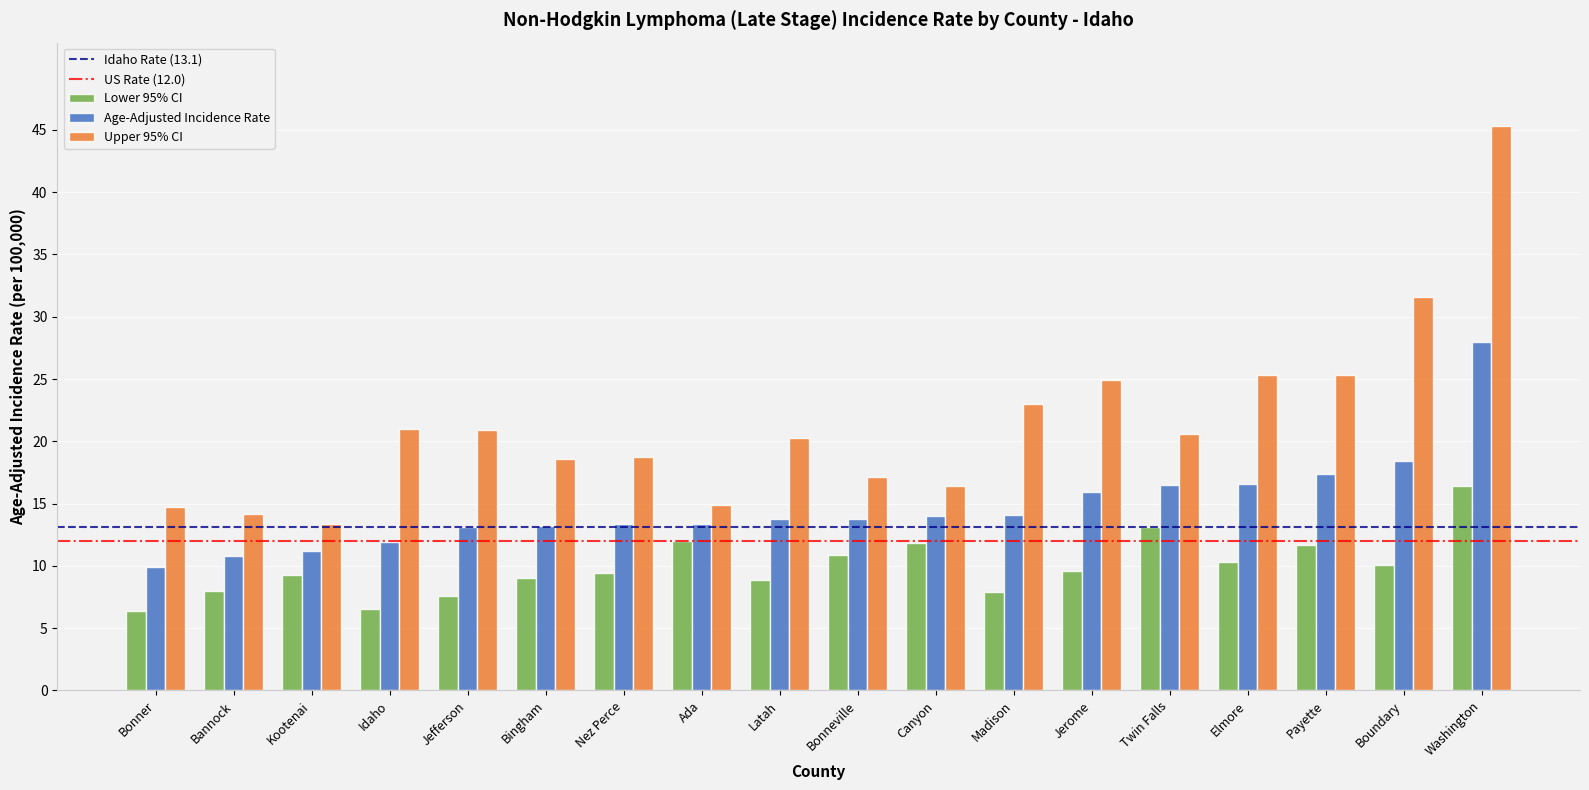

The Upper 95% CI series shows 20.6 at Twin Falls. True or false?

True